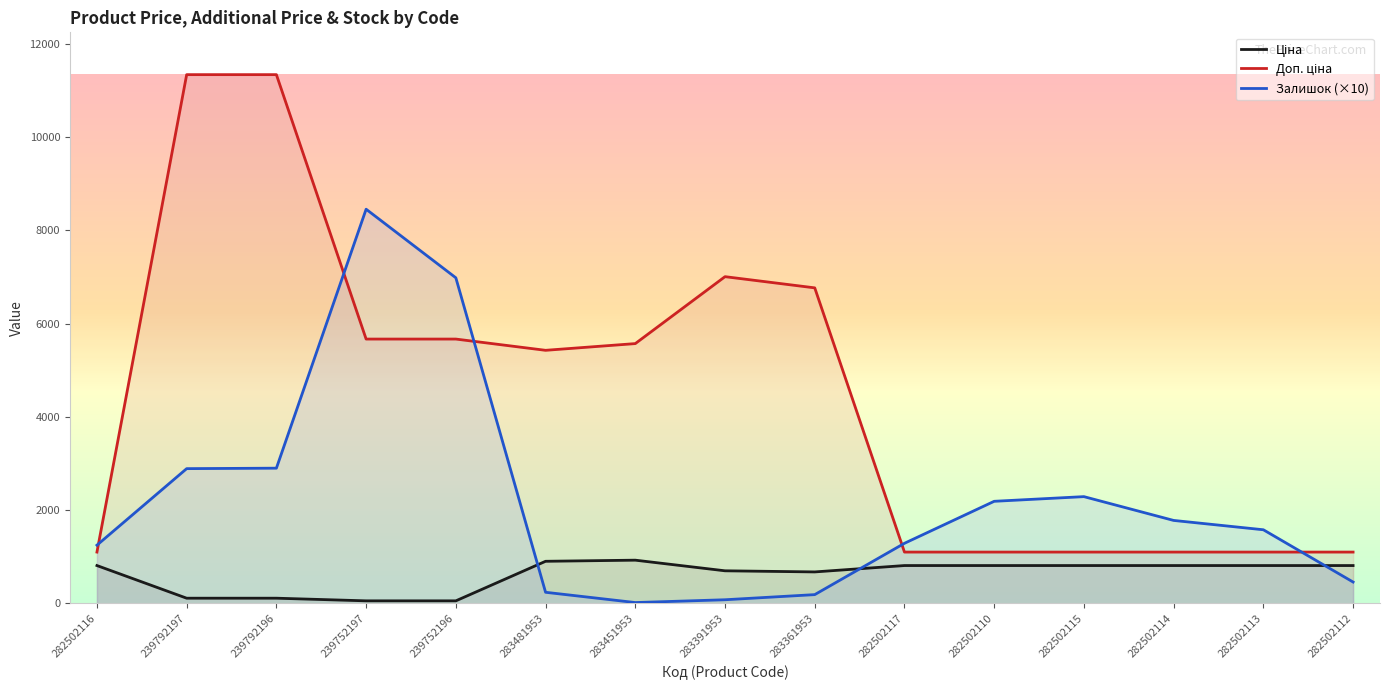

Where is the first local minimum for Залишок?

283451953